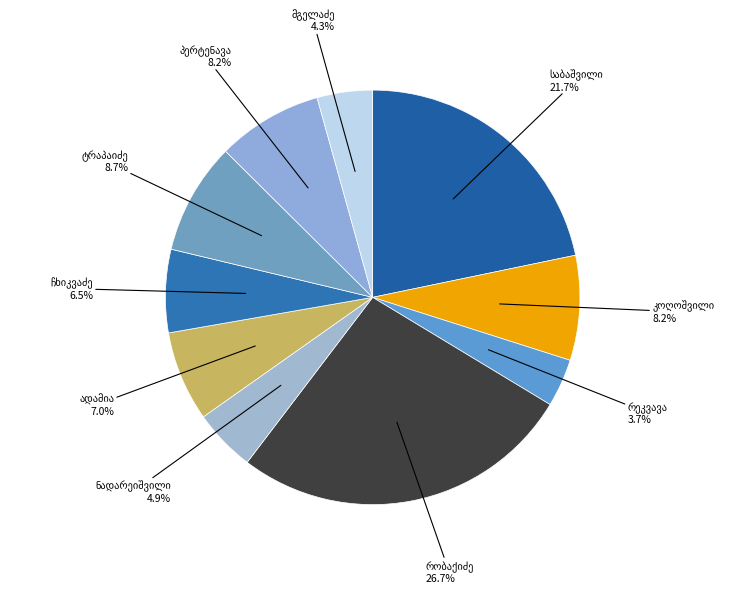

How many segments does this pie chart have?

10